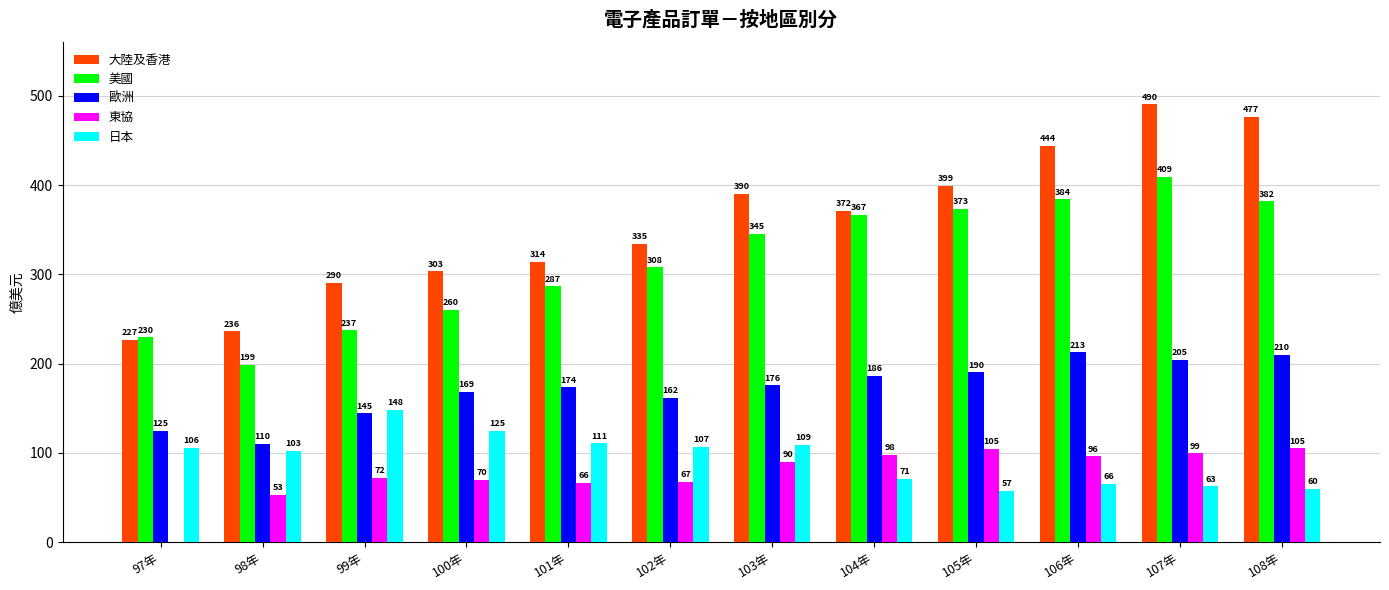

Where does the 日本 series first go above 105?

97年